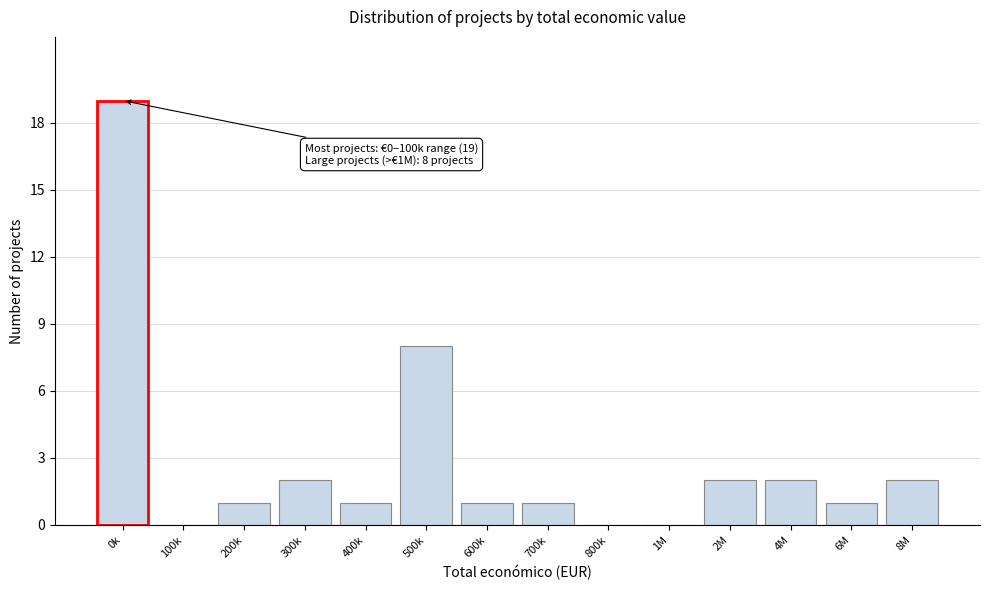

Reading right to left, transcribe all the data shown in this chart.

8M=2	6M=1	4M=2	2M=2	1M=0	800k=0	700k=1	600k=1	500k=8	400k=1	300k=2	200k=1	100k=0	0k=19